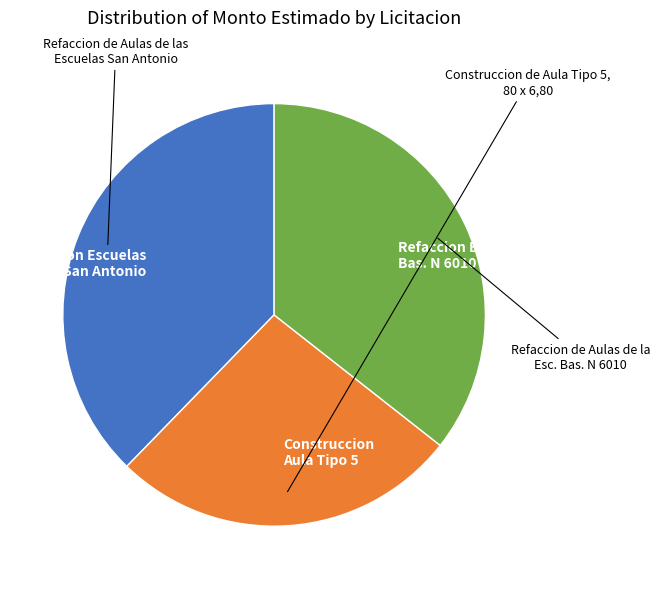

Is there a majority slice in this chart?

No